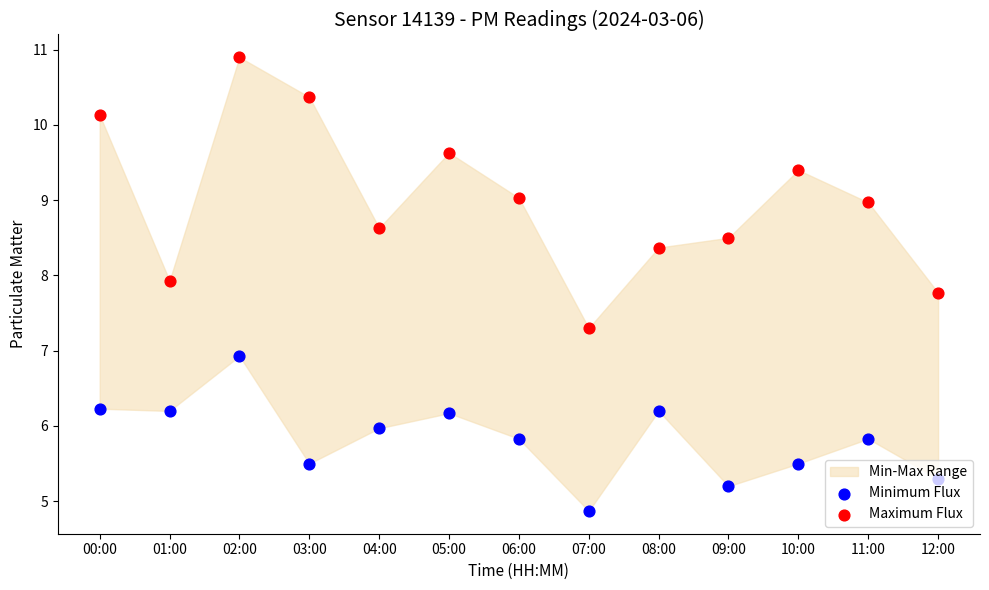

Is the value of Minimum Flux at 05:00 greater than the value of Maximum Flux at 01:00?

No